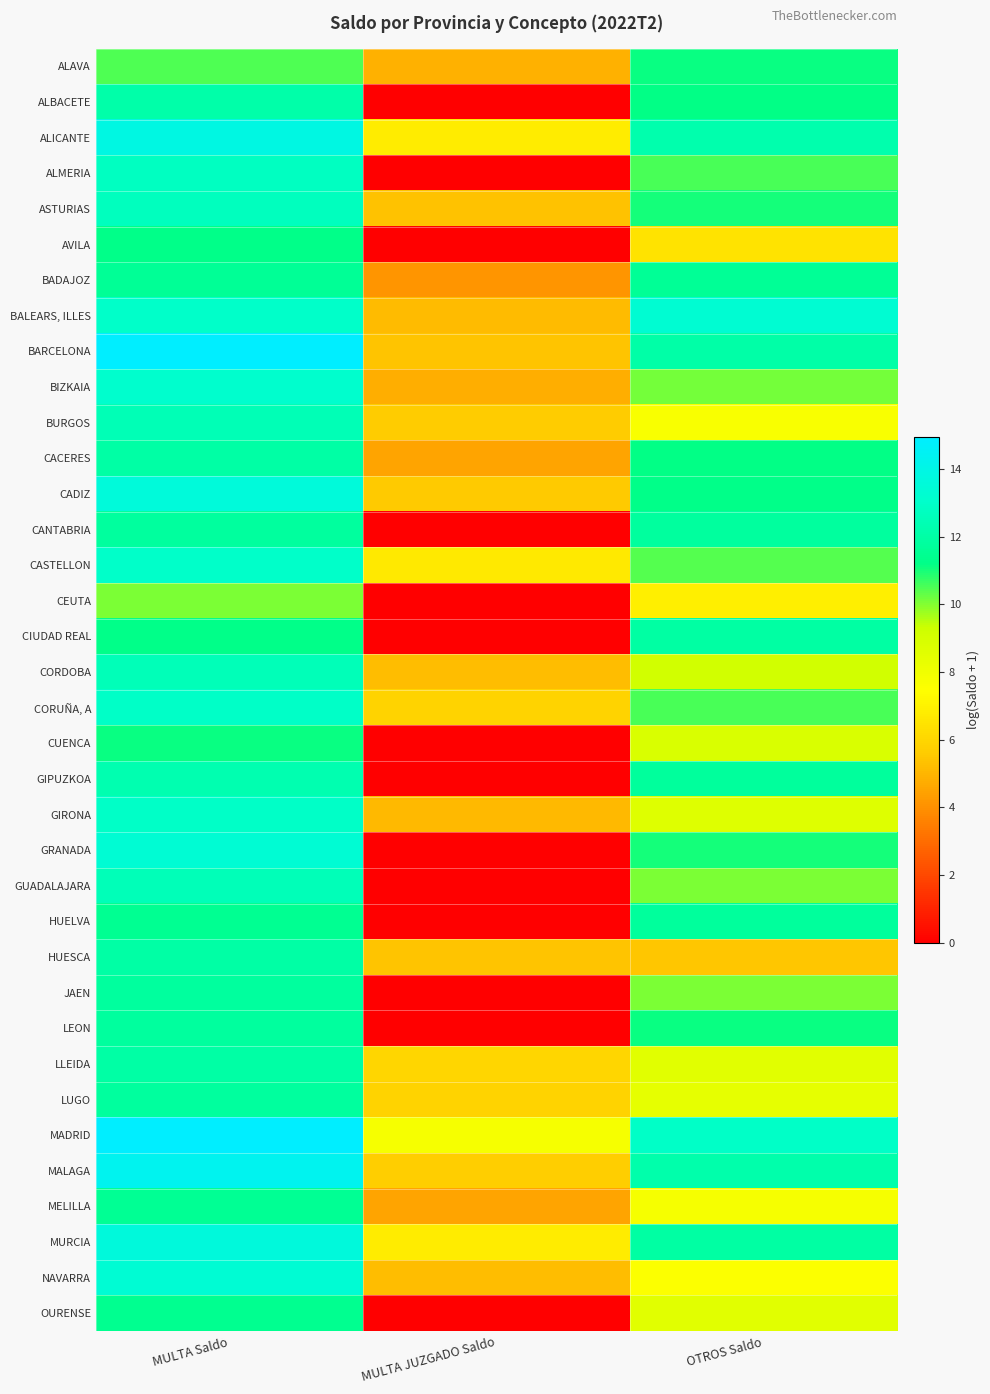

Reading left to right, transcribe all the data shown in this chart.

ALAVA: MULTA Saldo=10.5	MULTA JUZGADO Saldo=4.9	OTROS Saldo=11.1
ALBACETE: MULTA Saldo=12.1	MULTA JUZGADO Saldo=0.0	OTROS Saldo=11.2
ALICANTE: MULTA Saldo=13.9	MULTA JUZGADO Saldo=6.8	OTROS Saldo=12.2
ALMERIA: MULTA Saldo=12.7	MULTA JUZGADO Saldo=0.0	OTROS Saldo=10.6
ASTURIAS: MULTA Saldo=12.7	MULTA JUZGADO Saldo=5.3	OTROS Saldo=11.0
AVILA: MULTA Saldo=11.2	MULTA JUZGADO Saldo=0.0	OTROS Saldo=6.4
BADAJOZ: MULTA Saldo=11.6	MULTA JUZGADO Saldo=4.1	OTROS Saldo=11.6
BALEARS, ILLES: MULTA Saldo=13.0	MULTA JUZGADO Saldo=5.2	OTROS Saldo=13.3
BARCELONA: MULTA Saldo=14.9	MULTA JUZGADO Saldo=5.4	OTROS Saldo=12.1
BIZKAIA: MULTA Saldo=13.1	MULTA JUZGADO Saldo=4.8	OTROS Saldo=10.2
BURGOS: MULTA Saldo=12.5	MULTA JUZGADO Saldo=5.6	OTROS Saldo=7.7
CACERES: MULTA Saldo=12.0	MULTA JUZGADO Saldo=4.5	OTROS Saldo=11.2
CADIZ: MULTA Saldo=13.5	MULTA JUZGADO Saldo=5.6	OTROS Saldo=11.2
CANTABRIA: MULTA Saldo=11.8	MULTA JUZGADO Saldo=0.0	OTROS Saldo=11.8
CASTELLON: MULTA Saldo=13.0	MULTA JUZGADO Saldo=6.7	OTROS Saldo=10.4
CEUTA: MULTA Saldo=10.1	MULTA JUZGADO Saldo=0.0	OTROS Saldo=6.9
CIUDAD REAL: MULTA Saldo=11.2	MULTA JUZGADO Saldo=0.0	OTROS Saldo=11.9
CORDOBA: MULTA Saldo=12.5	MULTA JUZGADO Saldo=5.2	OTROS Saldo=9.1
CORUÑA, A: MULTA Saldo=13.0	MULTA JUZGADO Saldo=5.9	OTROS Saldo=10.5
CUENCA: MULTA Saldo=11.1	MULTA JUZGADO Saldo=0.0	OTROS Saldo=8.8
GIPUZKOA: MULTA Saldo=12.3	MULTA JUZGADO Saldo=0.0	OTROS Saldo=11.8
GIRONA: MULTA Saldo=12.9	MULTA JUZGADO Saldo=5.1	OTROS Saldo=8.7
GRANADA: MULTA Saldo=13.3	MULTA JUZGADO Saldo=0.0	OTROS Saldo=11.0
GUADALAJARA: MULTA Saldo=12.5	MULTA JUZGADO Saldo=0.0	OTROS Saldo=10.0
HUELVA: MULTA Saldo=11.5	MULTA JUZGADO Saldo=0.0	OTROS Saldo=11.7
HUESCA: MULTA Saldo=12.0	MULTA JUZGADO Saldo=5.4	OTROS Saldo=5.4
JAEN: MULTA Saldo=11.8	MULTA JUZGADO Saldo=0.0	OTROS Saldo=10.1
LEON: MULTA Saldo=11.8	MULTA JUZGADO Saldo=0.0	OTROS Saldo=11.1
LLEIDA: MULTA Saldo=12.0	MULTA JUZGADO Saldo=6.0	OTROS Saldo=8.6
LUGO: MULTA Saldo=11.8	MULTA JUZGADO Saldo=5.9	OTROS Saldo=8.4
MADRID: MULTA Saldo=14.9	MULTA JUZGADO Saldo=7.8	OTROS Saldo=12.9
MALAGA: MULTA Saldo=14.3	MULTA JUZGADO Saldo=5.7	OTROS Saldo=12.2
MELILLA: MULTA Saldo=11.6	MULTA JUZGADO Saldo=4.5	OTROS Saldo=7.8
MURCIA: MULTA Saldo=13.6	MULTA JUZGADO Saldo=6.8	OTROS Saldo=12.0
NAVARRA: MULTA Saldo=13.3	MULTA JUZGADO Saldo=5.2	OTROS Saldo=7.6
OURENSE: MULTA Saldo=11.4	MULTA JUZGADO Saldo=0.0	OTROS Saldo=8.6